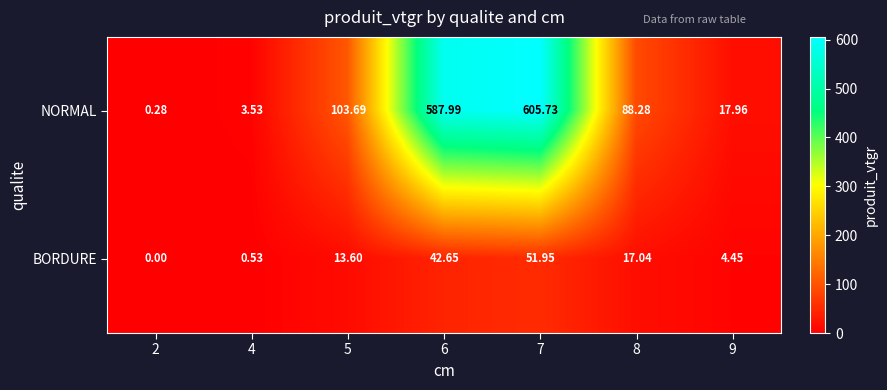

At 4, list the series in order from smallest to largest.

BORDURE, NORMAL